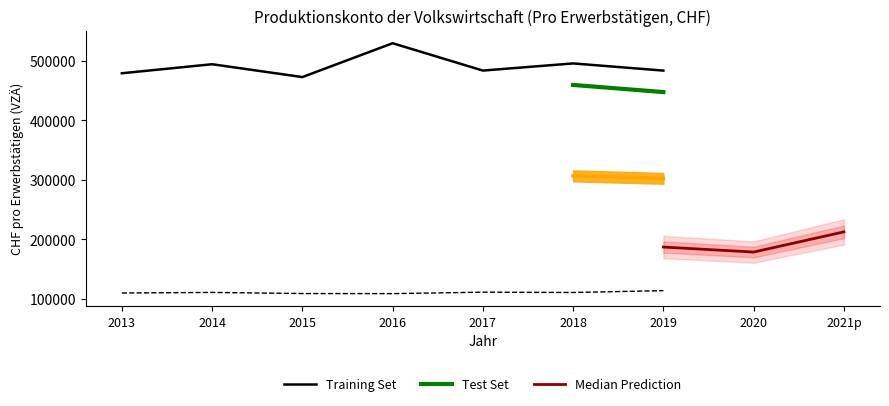

How many categories are shown in the chart?

9